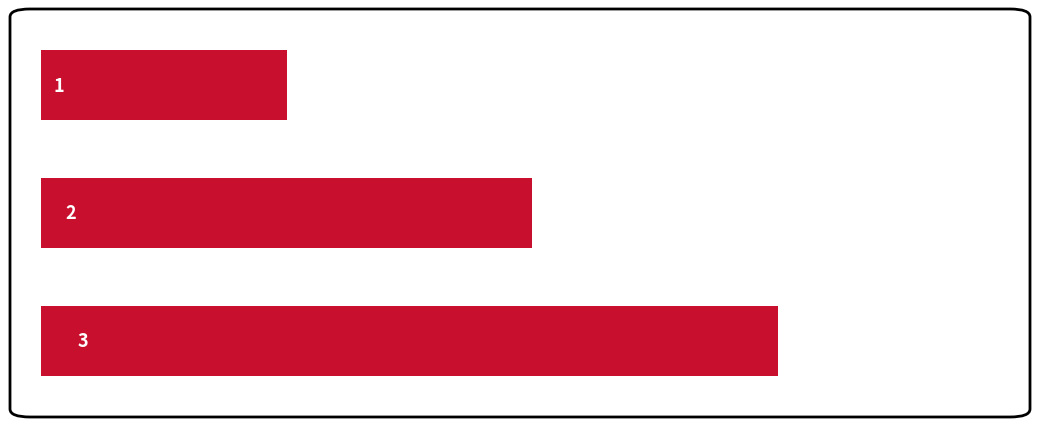

How many bars are there in total?

3